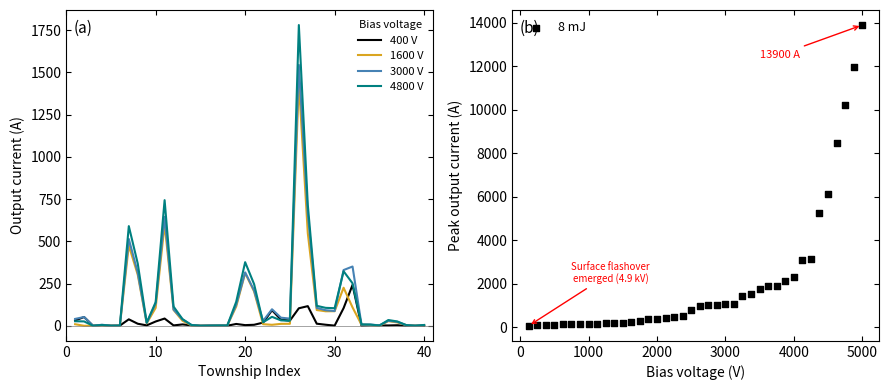

What is the maximum value for 1600 V?

1440.8